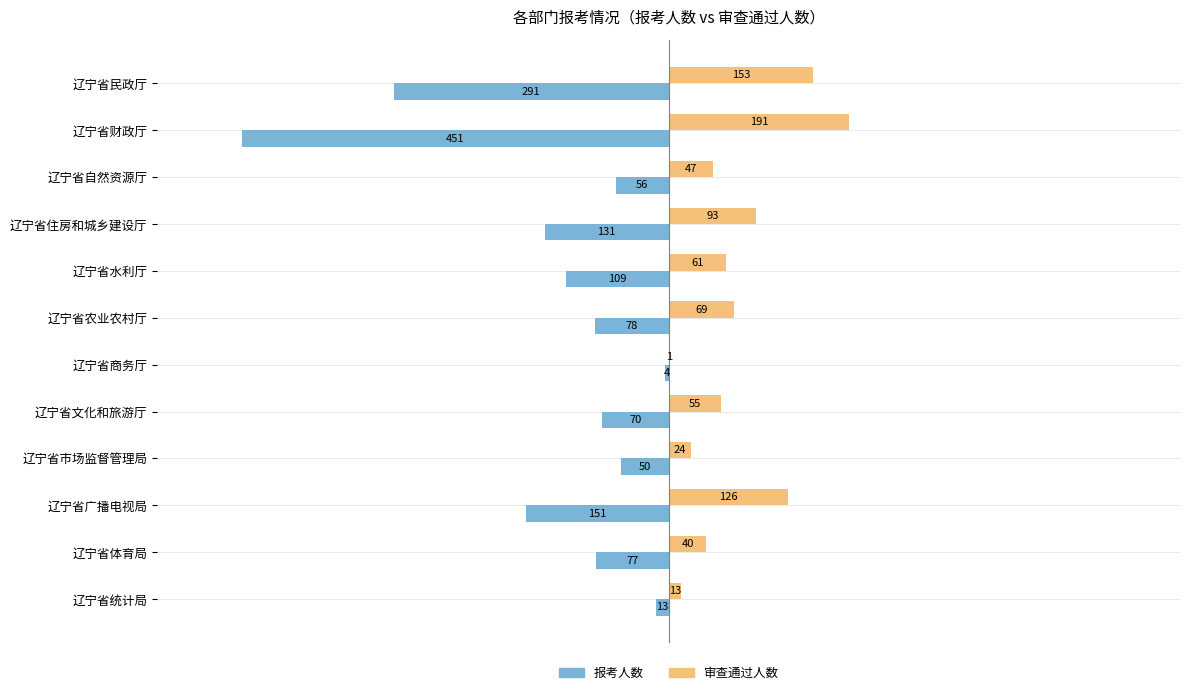

What is the greatest value displayed?

191